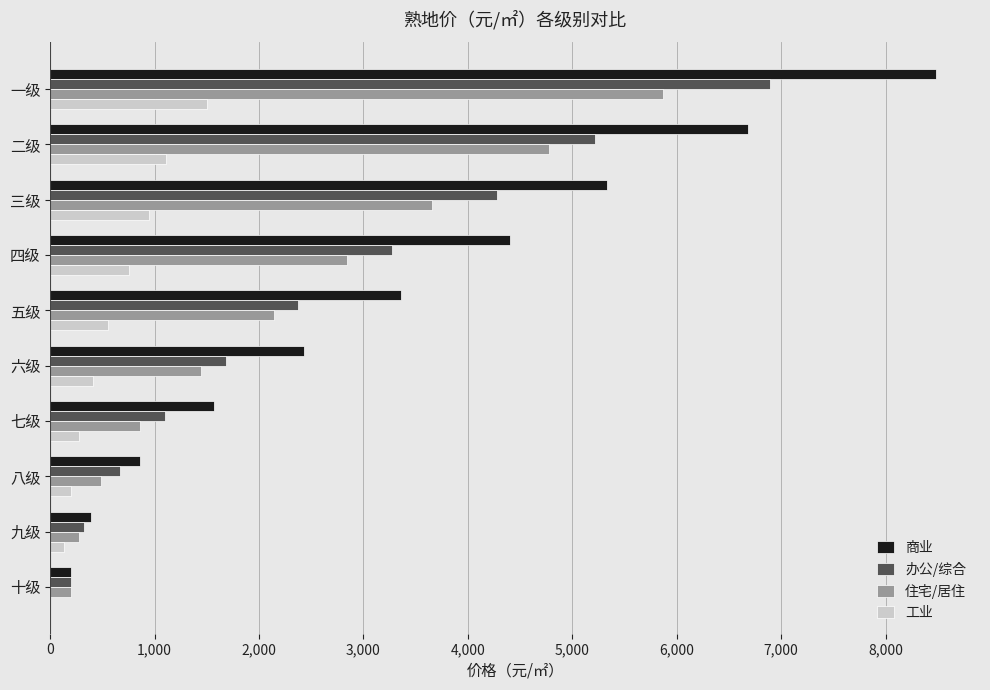

At which category is the sum across all series the highest?

一级